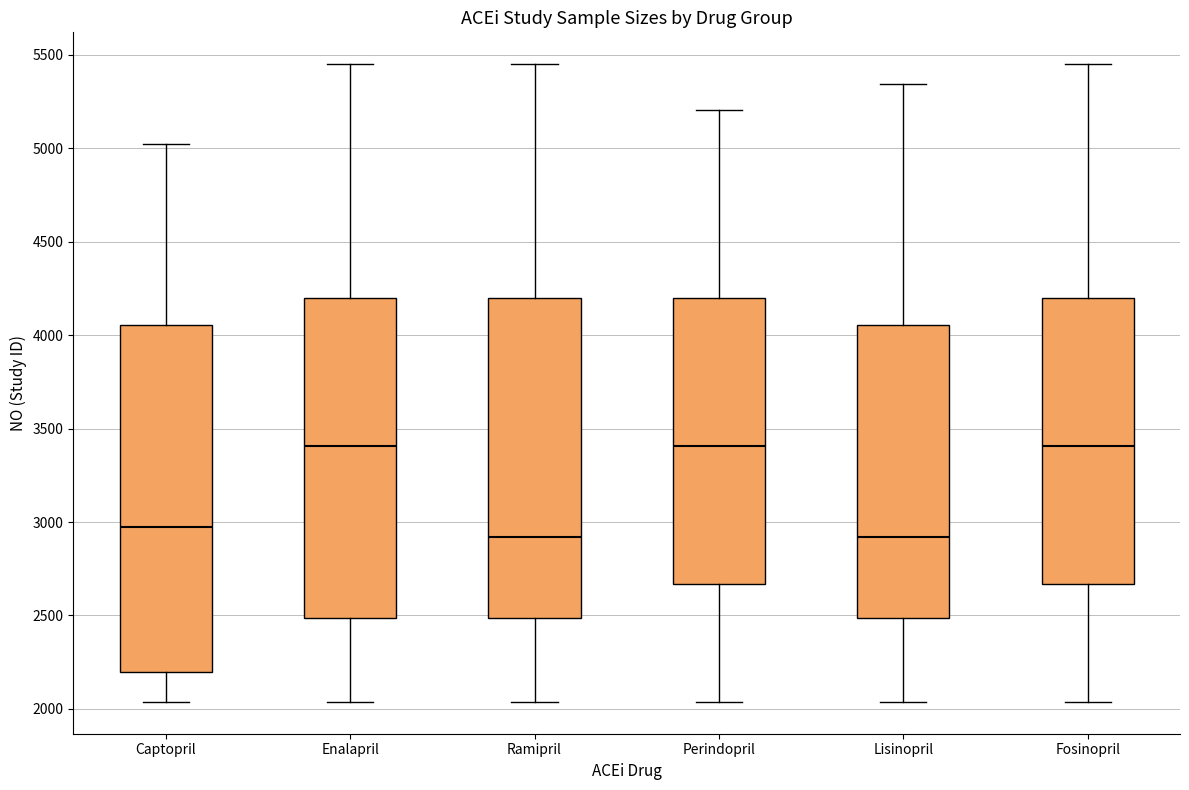

Where is the lower edge of the box for Perindopril on the y-axis? The values are not printed on the chart, so give them approximately, as read against the axis.

2650